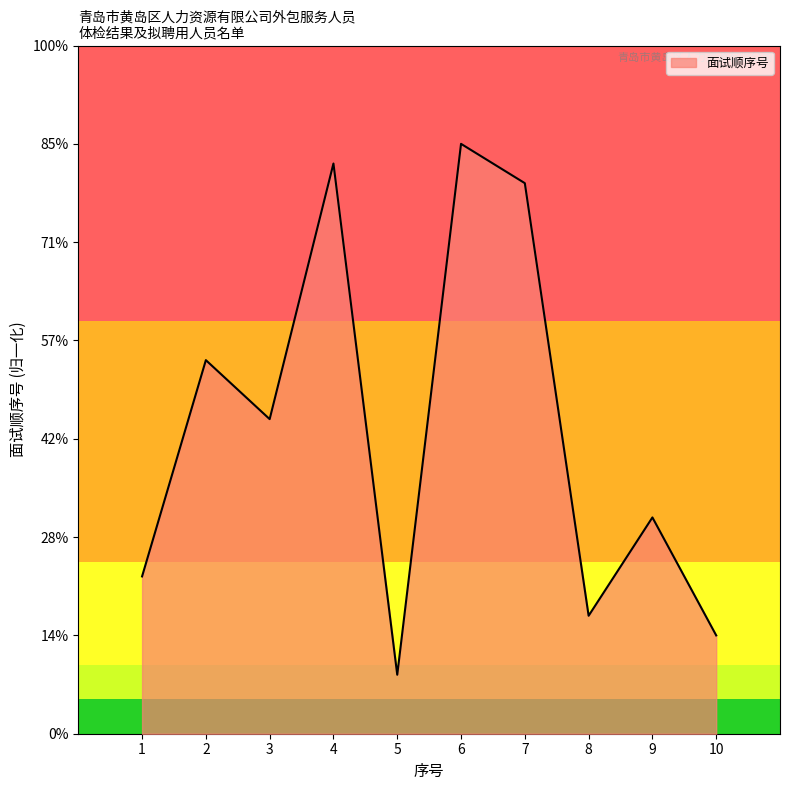

Does the chart have visible grid lines?

No